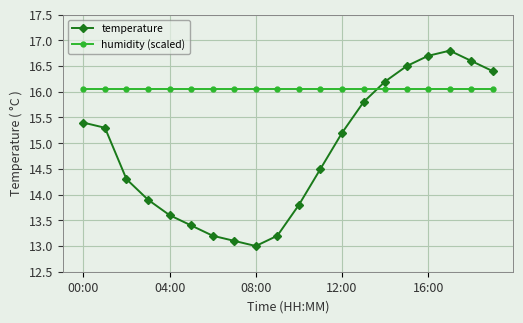

Which series has the largest range (max minus min)?

temperature